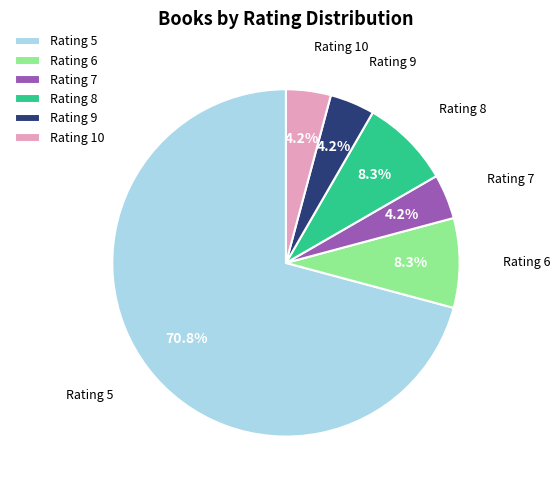

Which slice is the largest?

Rating 5